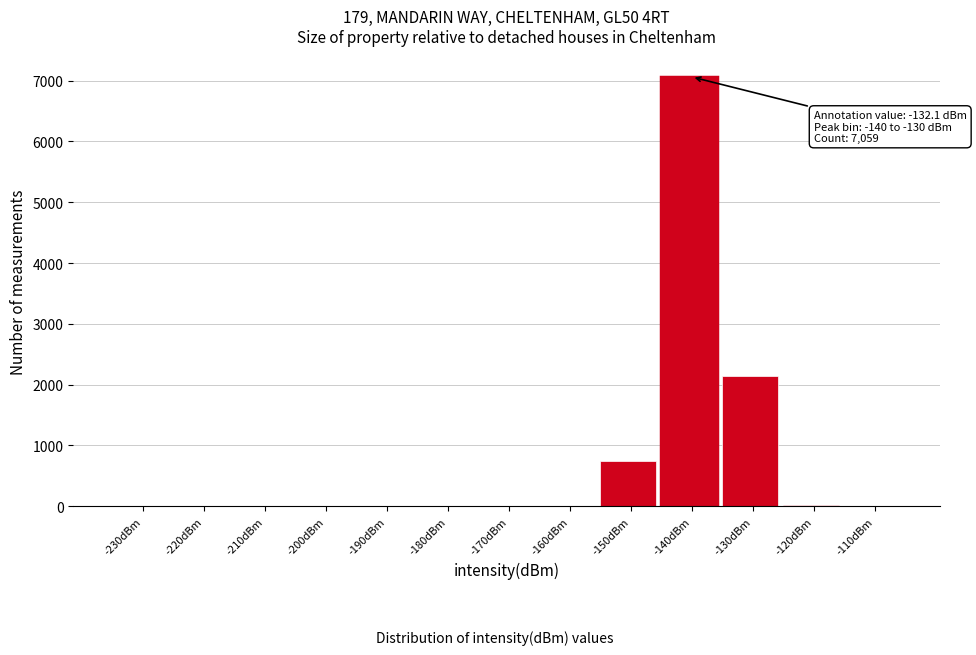

What is the change in value from -200dBm to -130dBm?

+2141